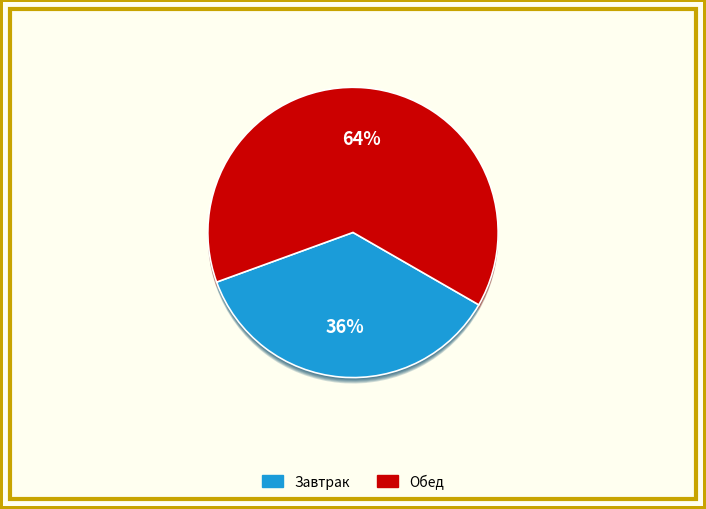

Which category has the smallest portion of the pie?

Завтрак